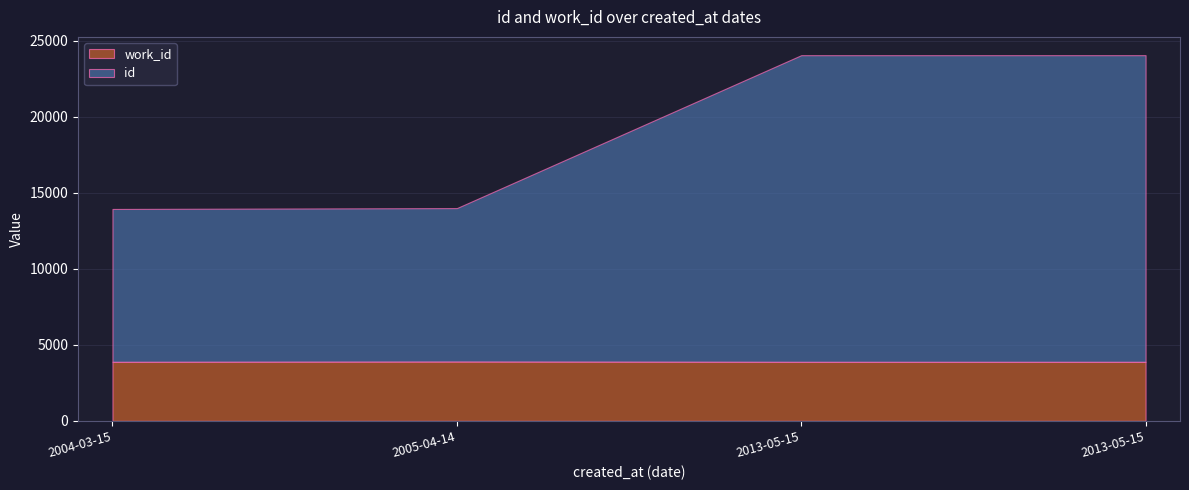

Count the work_id values in the range 3884 to 3904.

4